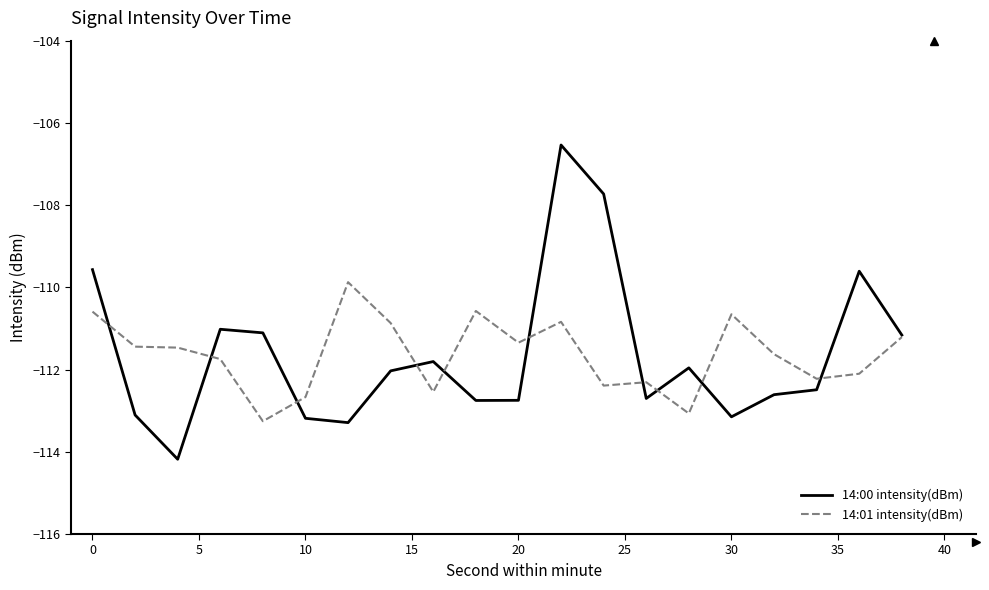

What is the average value of the 14:00 intensity(dBm) series?

-111.6